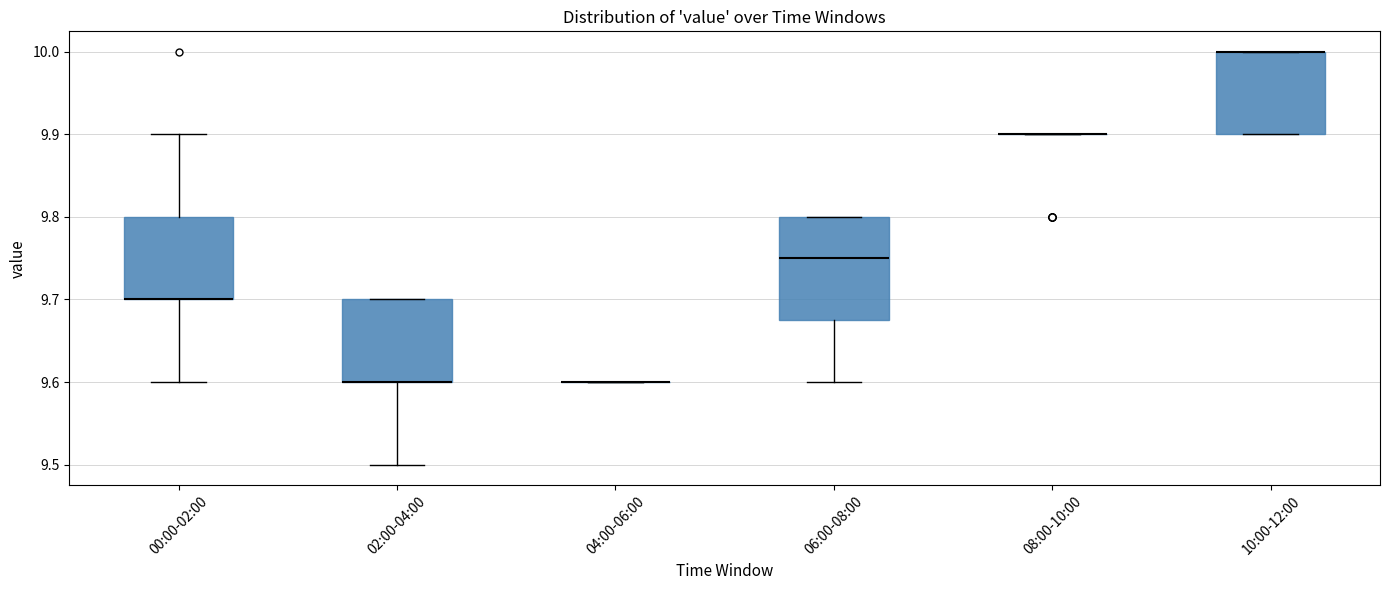

Which box is the tallest, from its lower edge to its upper edge?

06:00-08:00